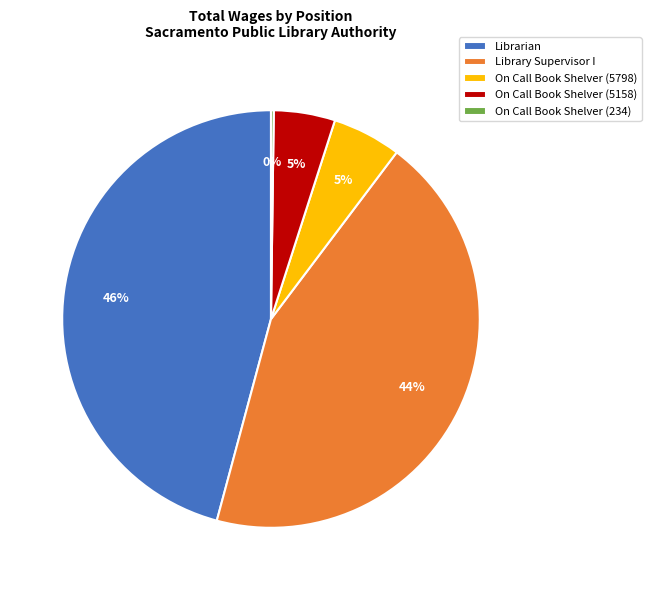

Does Library Supervisor I represent more than half of the total?

No